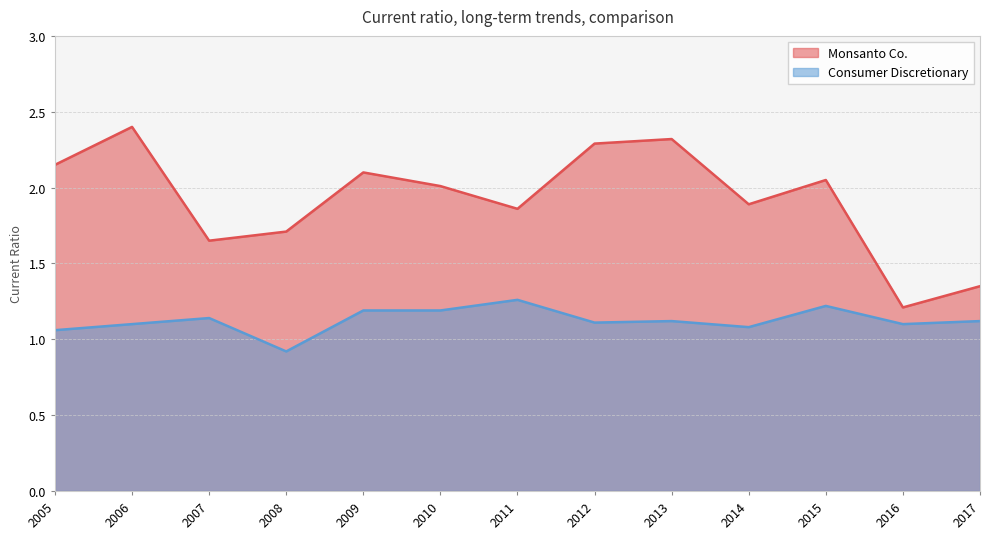

At how many categories does at least one series exceed 1?

13